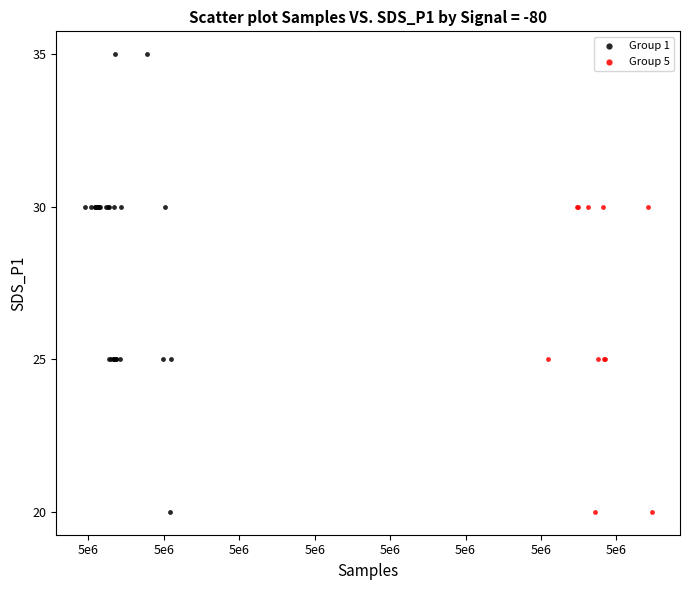

Which series has the widest spread of Y values?

Group 1